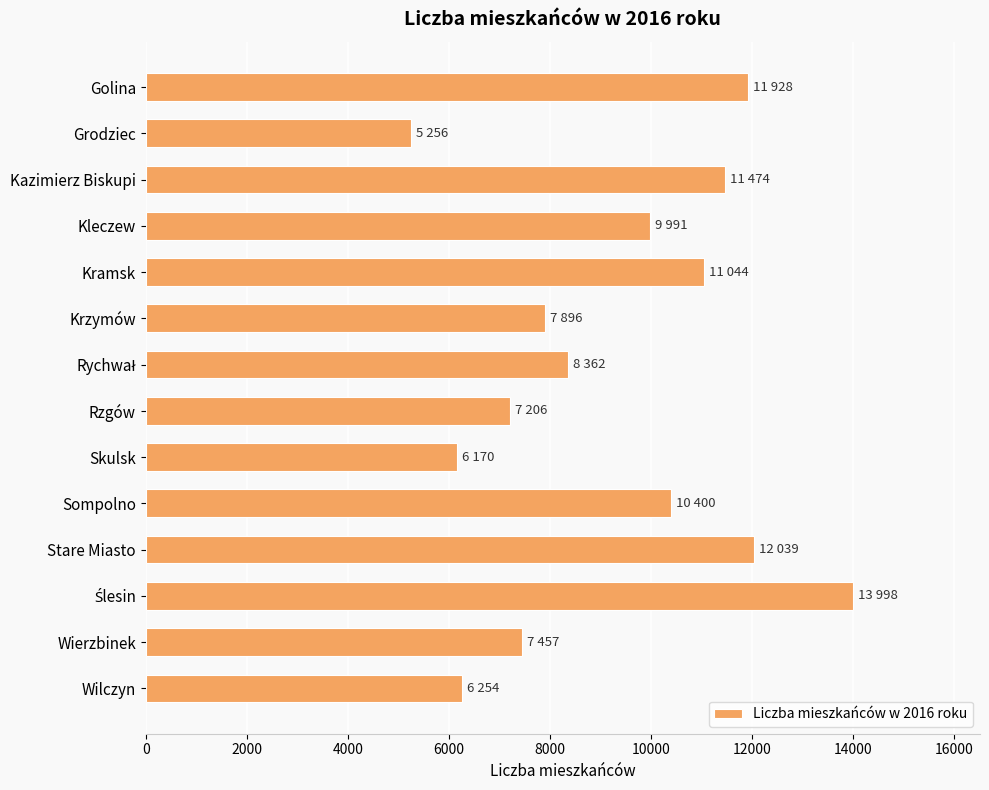

What is the difference between the second highest and minimum values?

6783